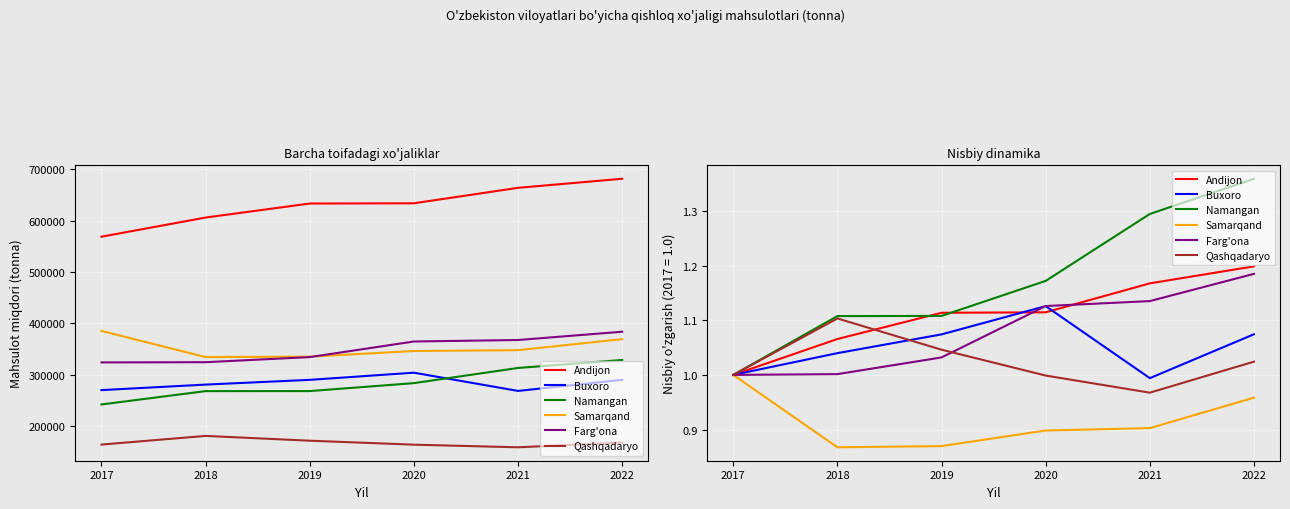

Reading left to right, what are all the values shown in this chart?

Andijon: 1.0	1.1	1.1	1.1	1.2	1.2
Buxoro: 1.0	1.0	1.1	1.1	1.0	1.1
Namangan: 1.0	1.1	1.1	1.2	1.3	1.4
Samarqand: 1.0	0.9	0.9	0.9	0.9	1.0
Farg'ona: 1.0	1.0	1.0	1.1	1.1	1.2
Qashqadaryo: 1.0	1.1	1.0	1.0	1.0	1.0